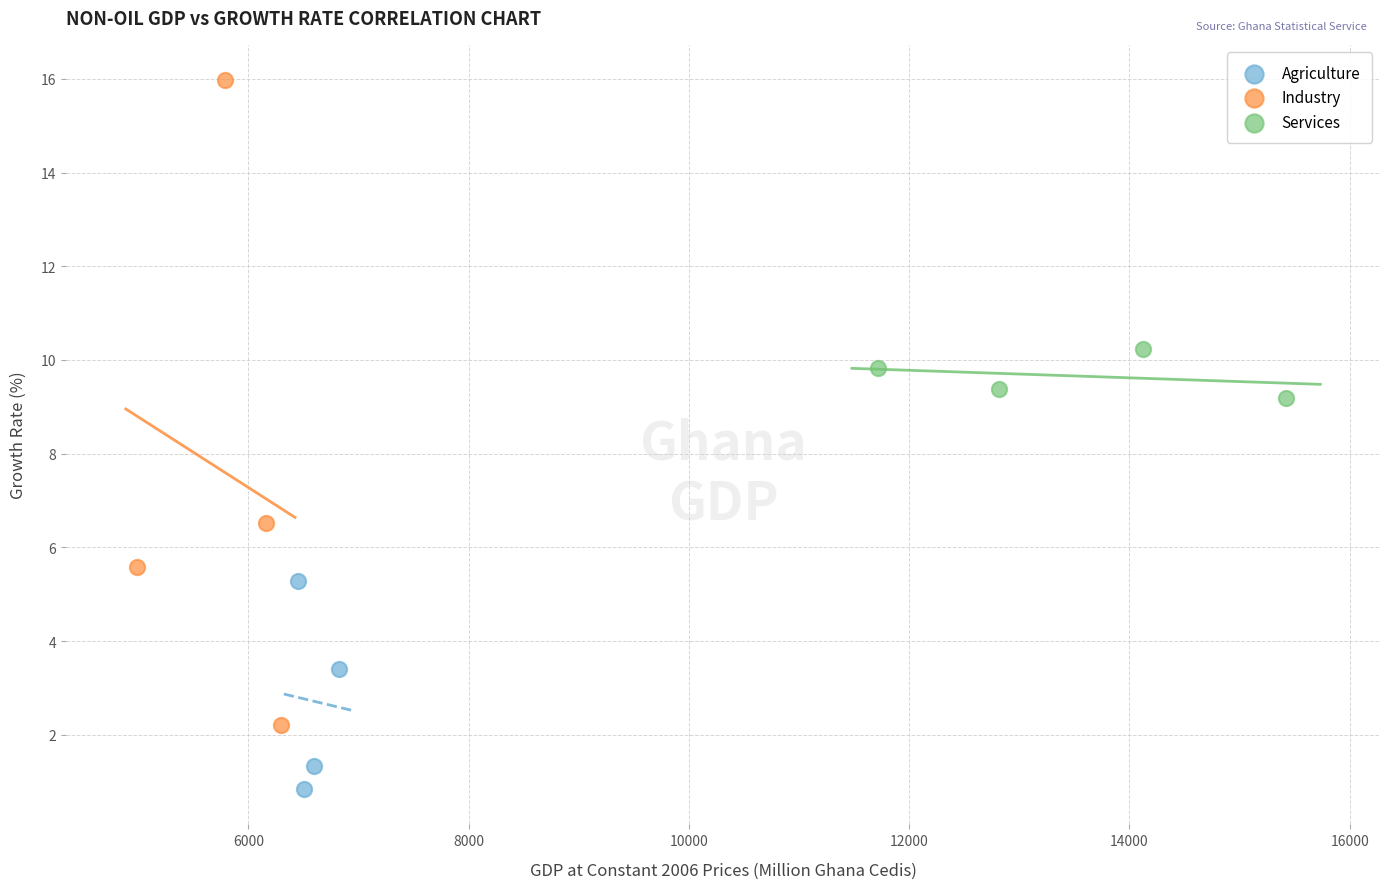

Which series reaches the maximum Y coordinate?

Industry